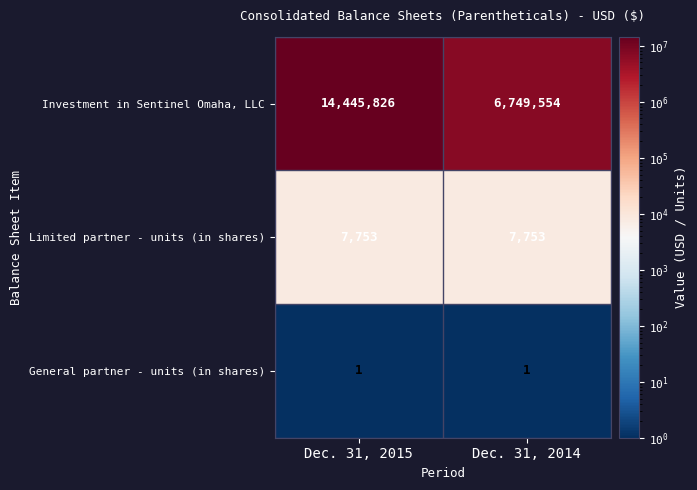

What is the maximum value for Limited partner - units (in shares)?

7753